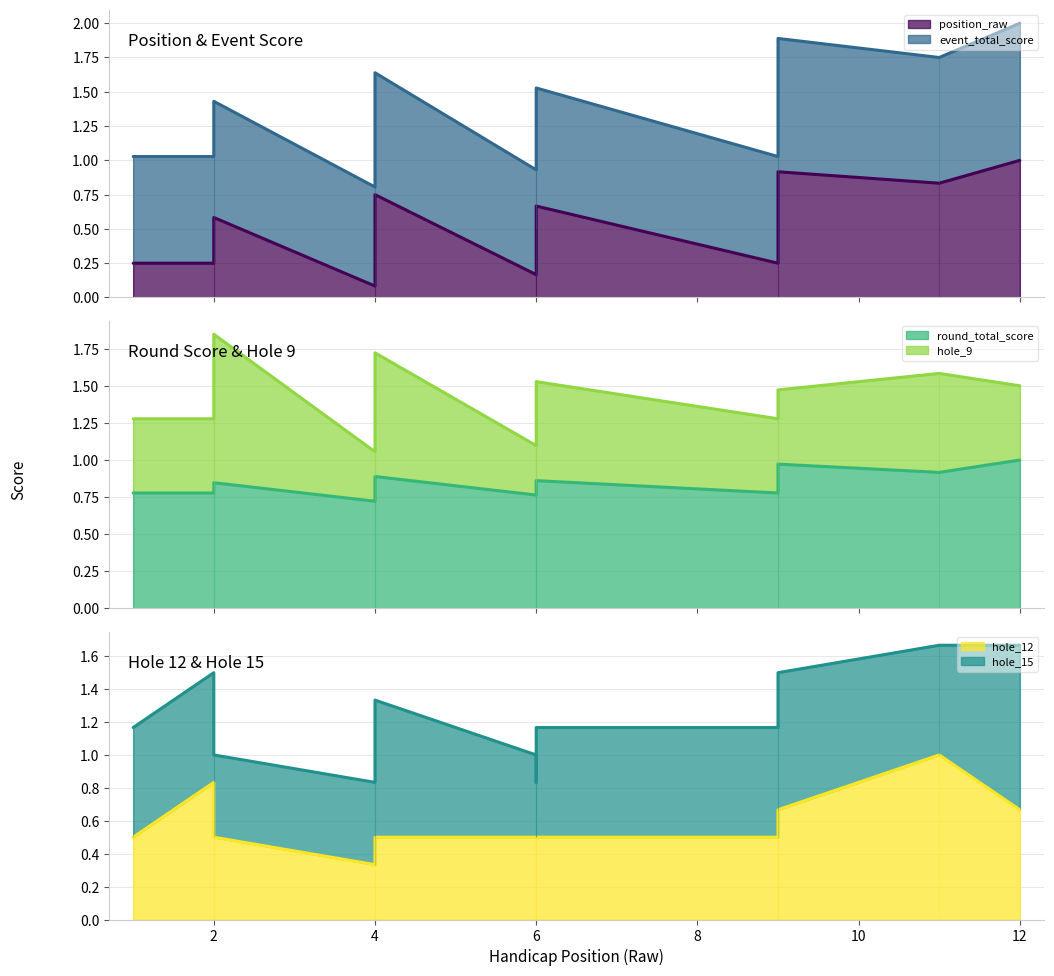

At which category does round_total_score reach its first local valley?

4